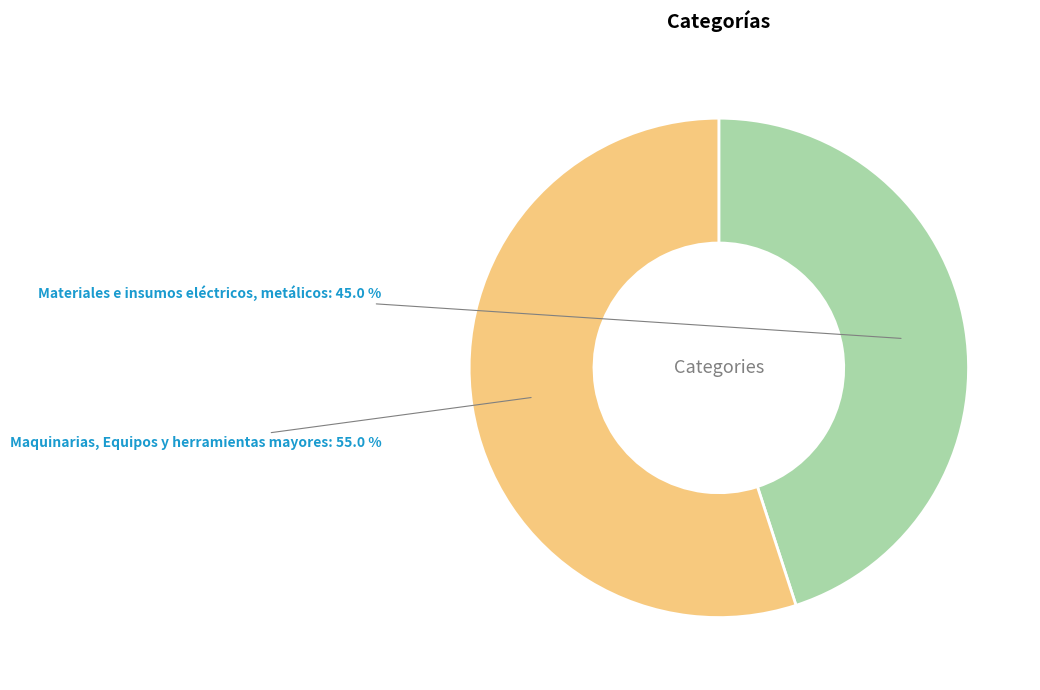

Count the number of slices in the pie.

2